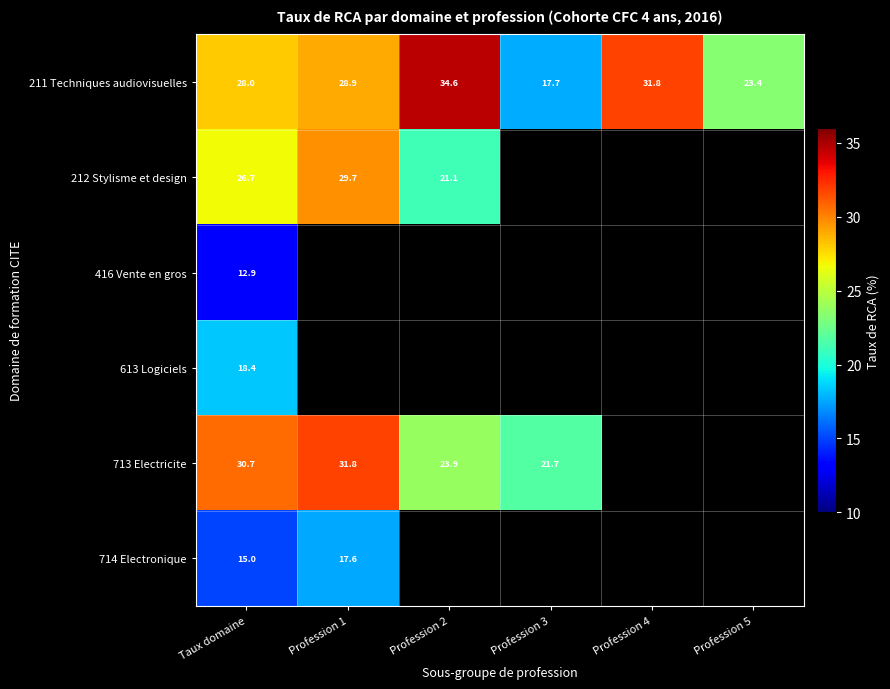

Which category has the lowest value across all series?

Taux domaine